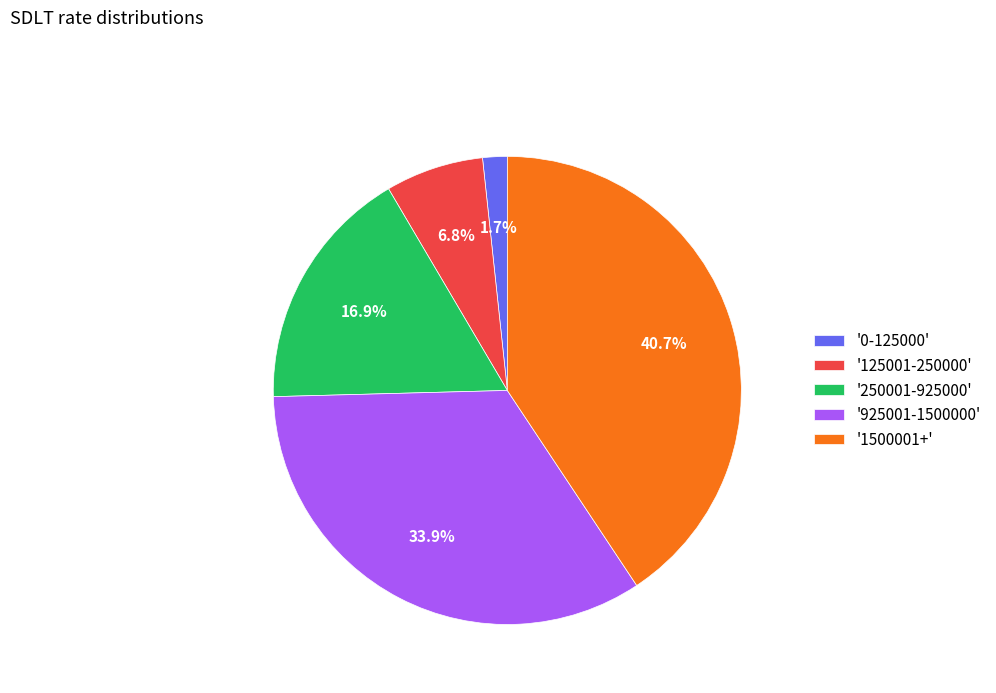

What is the largest slice in the pie chart?

'1500001+'